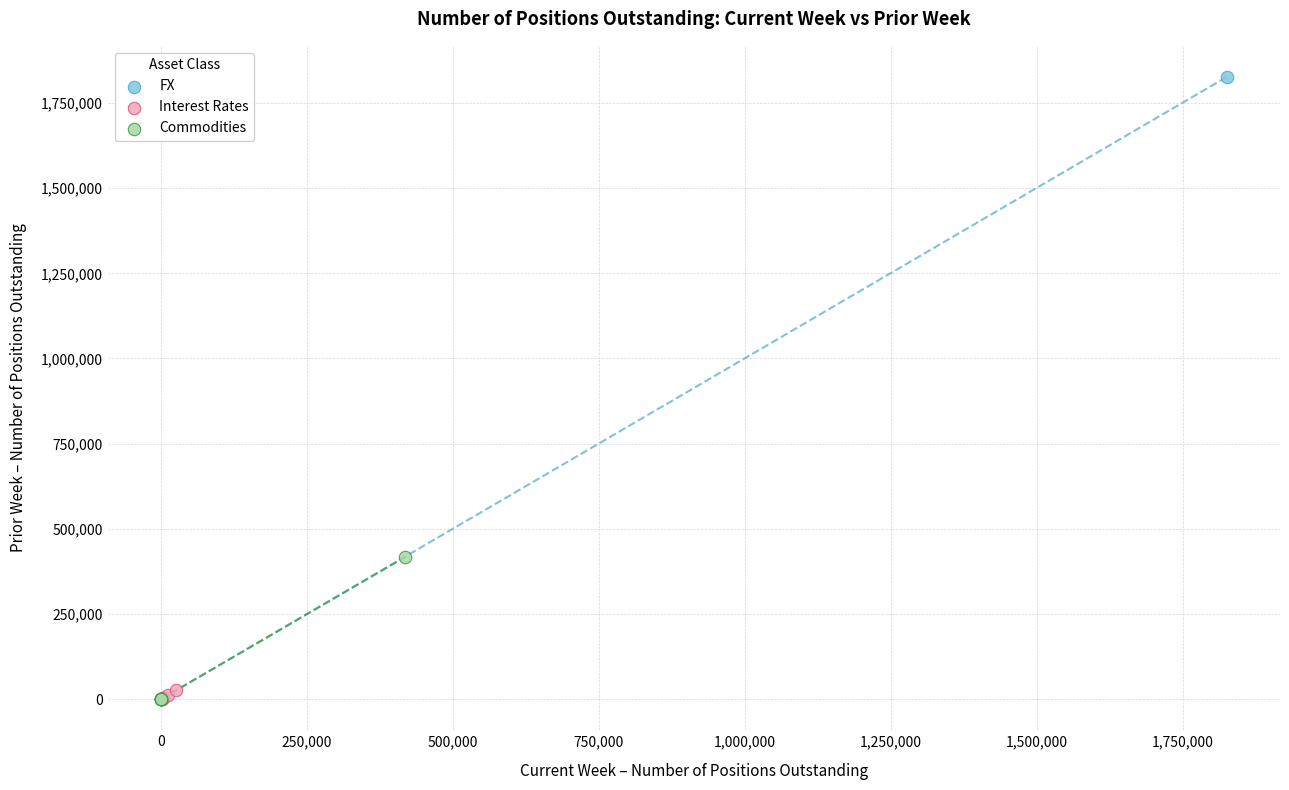

Which series contains the highest Y value?

FX